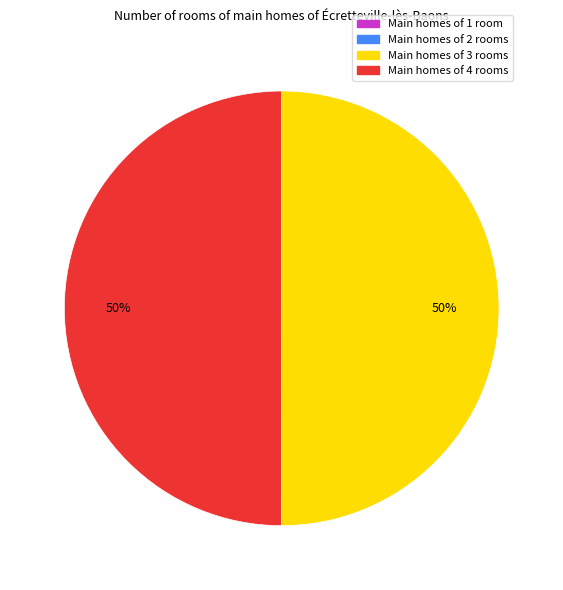

To the nearest percent, what is the difference between the largest and smallest slice percentages?

50%